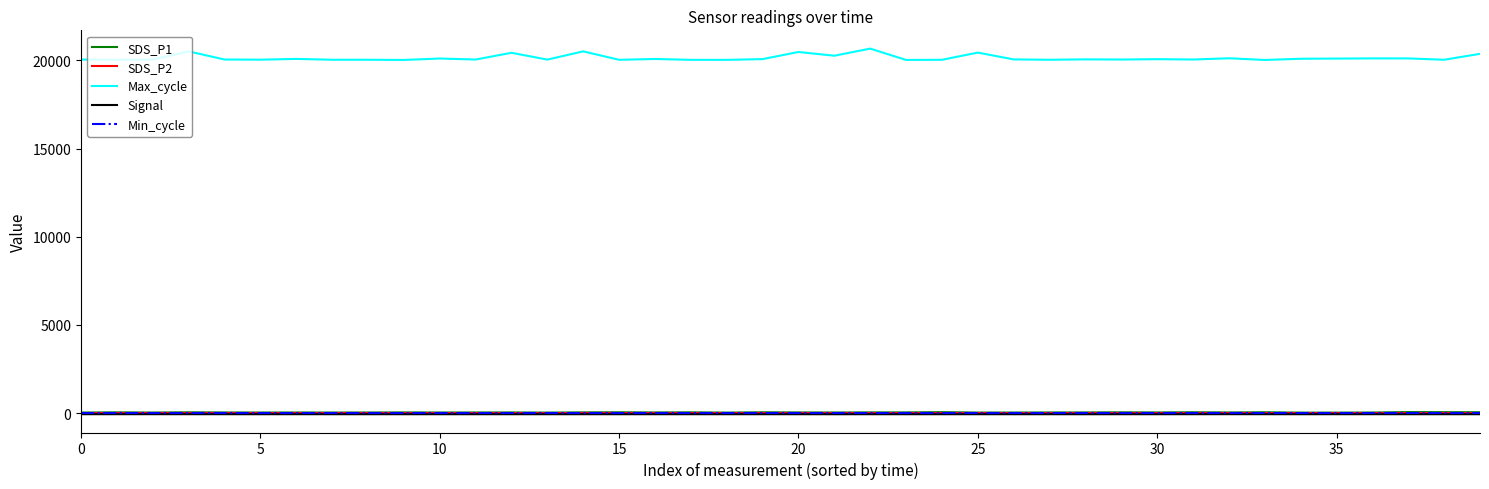

Which series has the largest range (max minus min)?

Max_cycle